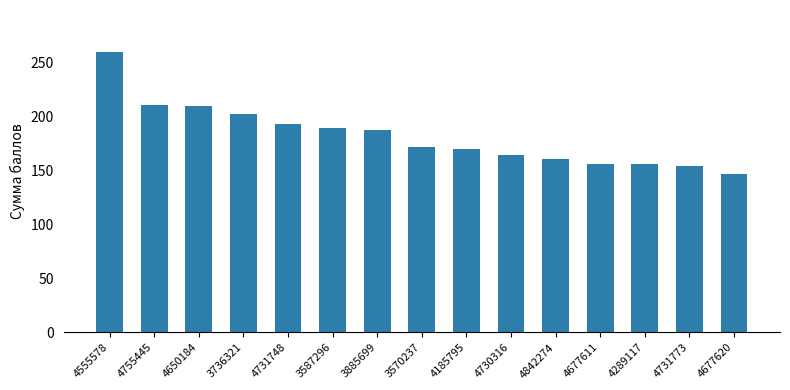

What is the average value?

182